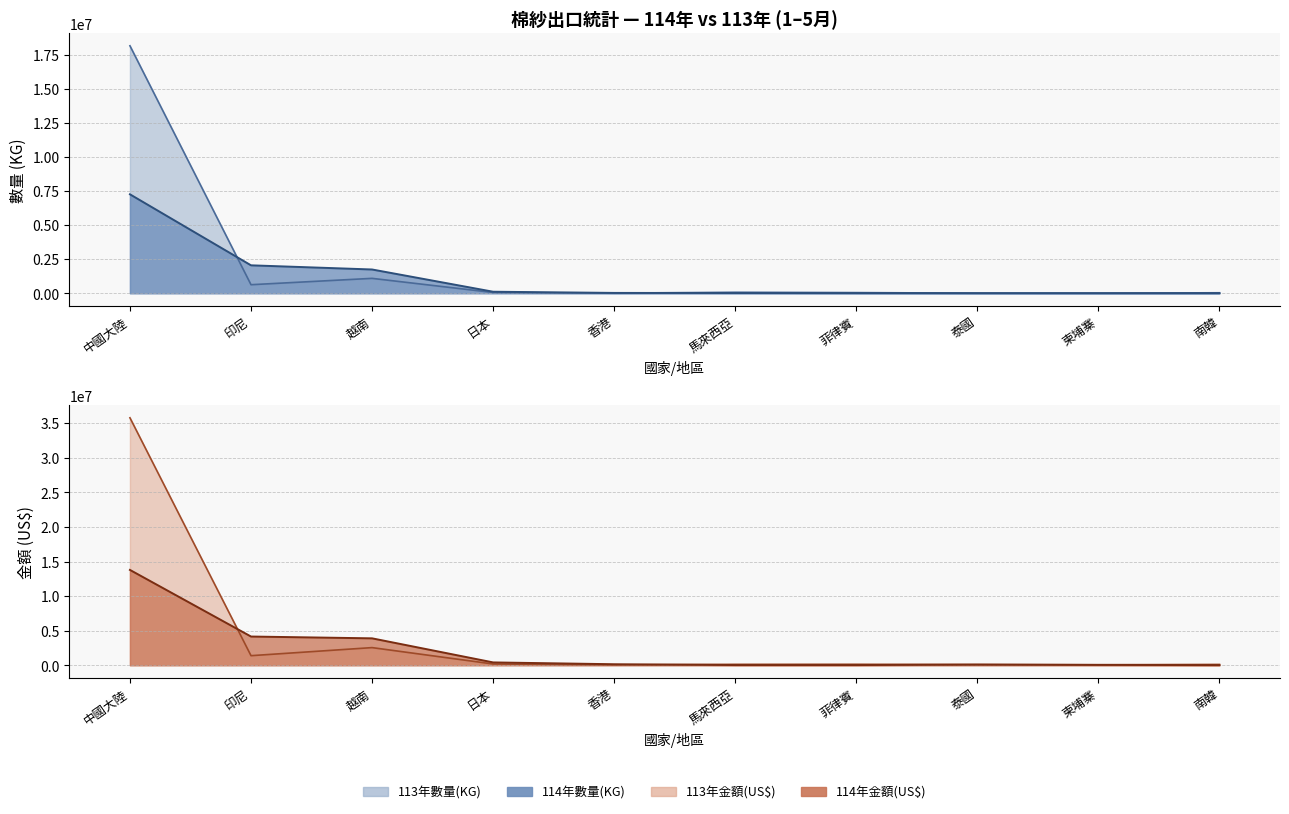

Reading left to right, transcribe all the data shown in this chart.

114年數量(KG): 中國大陸=7260044	印尼=2050739	越南=1745173	日本=113243	香港=26536	馬來西亞=18508	菲律賓=11628	泰國=8251	柬埔寨=6975	南韓=5634
113年數量(KG): 中國大陸=18155799	印尼=627982	越南=1094079	日本=56723	香港=9979	馬來西亞=73772	菲律賓=49024	泰國=8418	柬埔寨=7605	南韓=36650
114年金額(US$): 中國大陸=13789465	印尼=4156491	越南=3895483	日本=413250	香港=151130	馬來西亞=32523	菲律賓=30714	泰國=100866	柬埔寨=55692	南韓=21168
113年金額(US$): 中國大陸=35785786	印尼=1387729	越南=2554068	日本=185045	香港=60573	馬來西亞=135790	菲律賓=143902	泰國=103717	柬埔寨=75617	南韓=121860